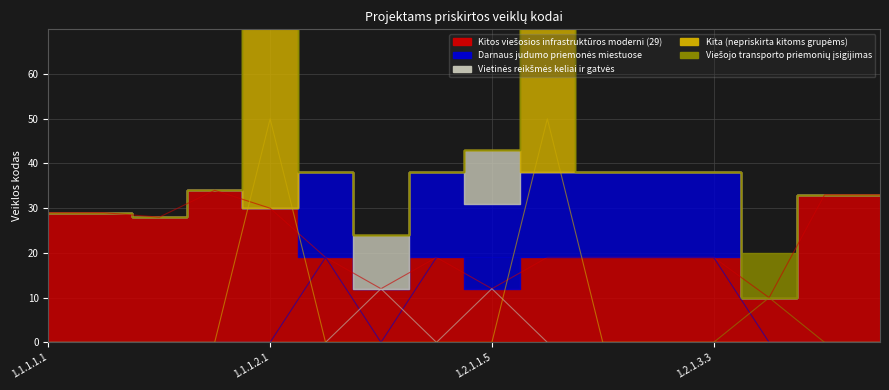

What are all the series names shown in the legend?

Kitos viešosios infrastruktūros moderni (29), Darnaus judumo priemonės miestuose, Vietinės reikšmės keliai ir gatvės, Kita (nepriskirta kitoms grupėms), Viešojo transporto priemonių įsigijimas